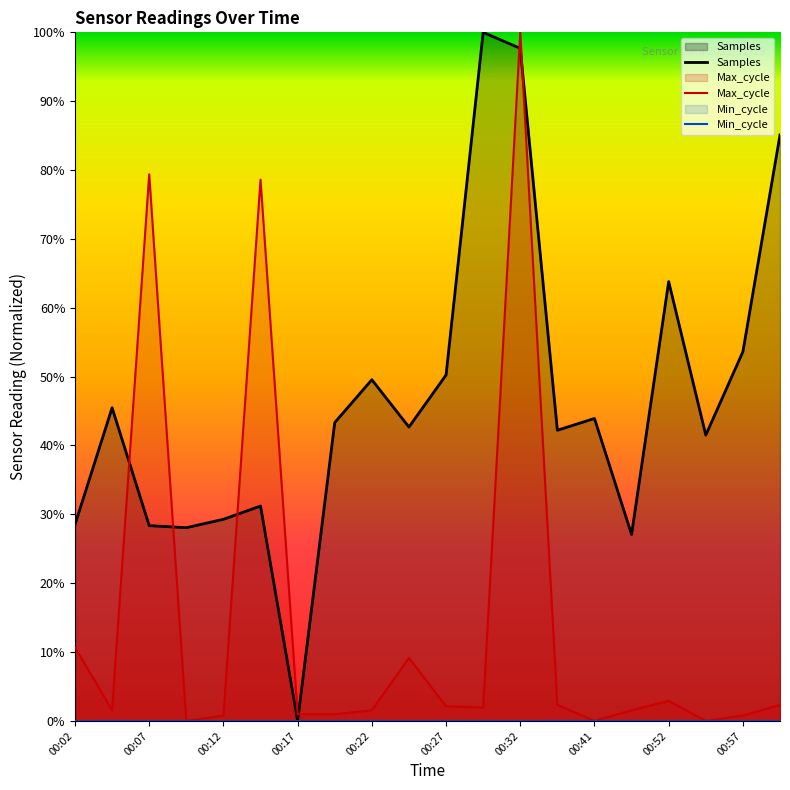

The Samples series shows 1.0 at 00:32. True or false?

True